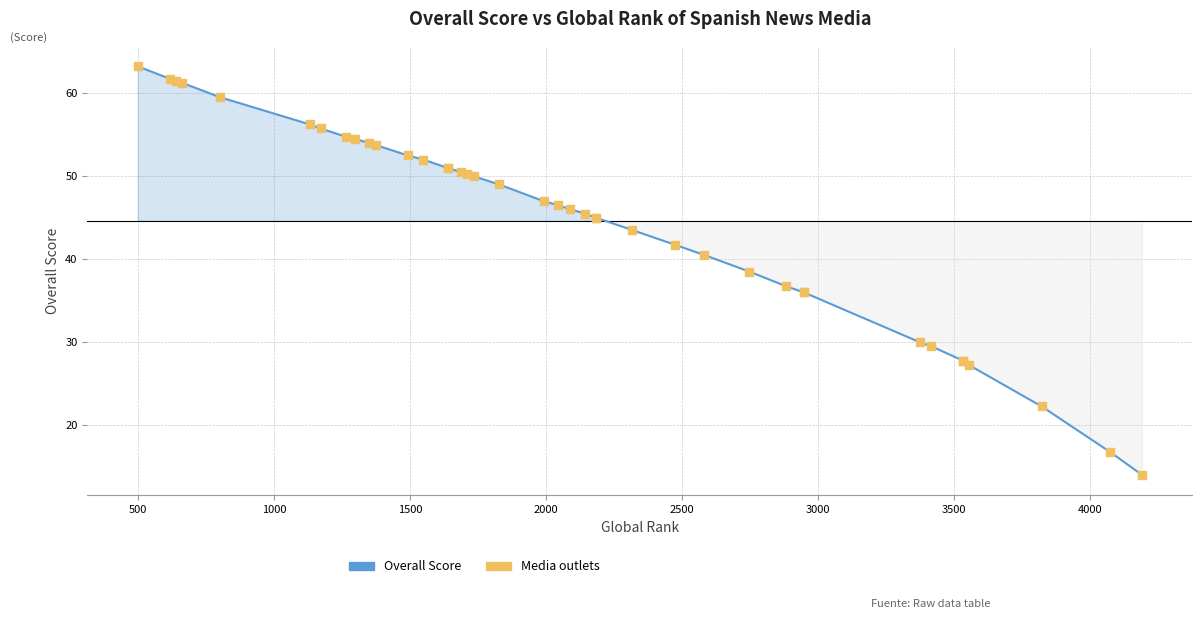

Is the value of Overall Score at 1500 greater than the value of Media outlets at 26?

Yes